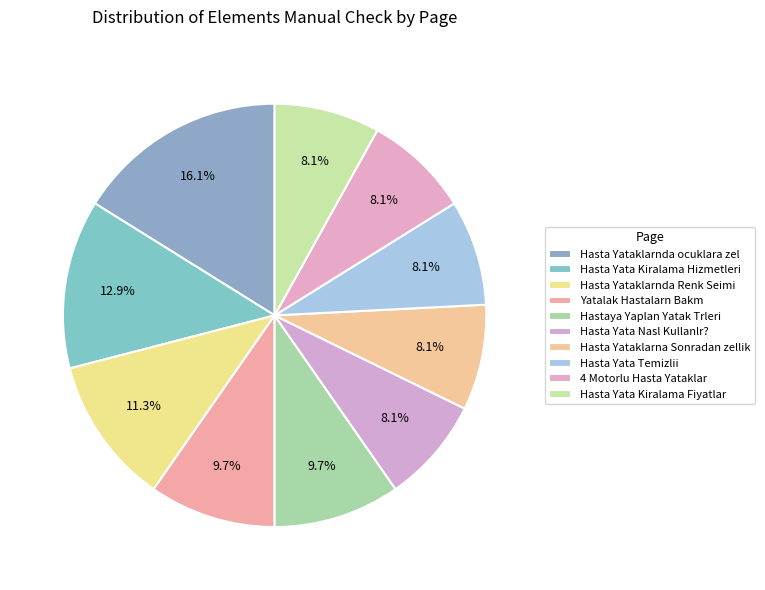

Rank the categories by value from highest to lowest.

Hasta Yataklarnda ocuklara zel, Hasta Yata Kiralama Hizmetleri, Hasta Yataklarnda Renk Seimi, Yatalak Hastalarn Bakm, Hastaya Yaplan Yatak Trleri, Hasta Yata Nasl Kullanlr?, Hasta Yataklarna Sonradan zellik, Hasta Yata Temizlii, 4 Motorlu Hasta Yataklar, Hasta Yata Kiralama Fiyatlar